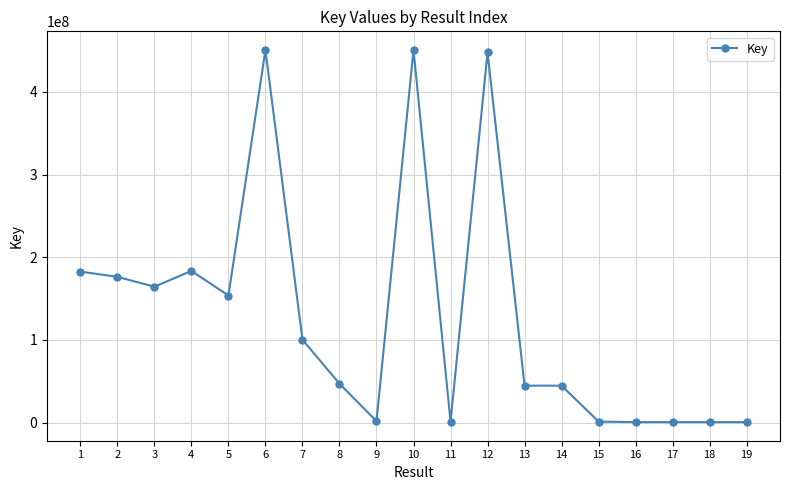

True or false: there are more than 1 points higher than both neighbors.

True